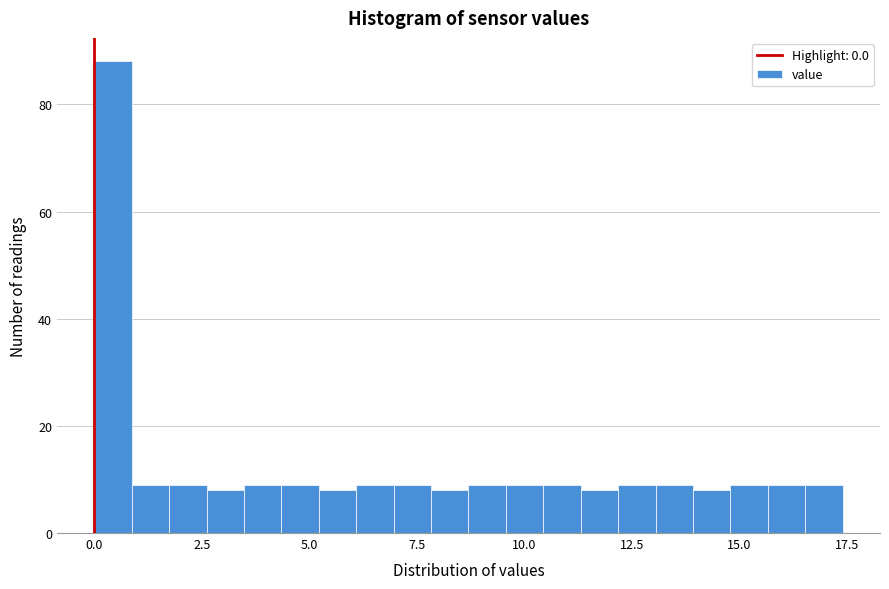

Around what value on the x-axis is the tallest bar? Give the approximate position of its centre, as read against the axis.

0.5